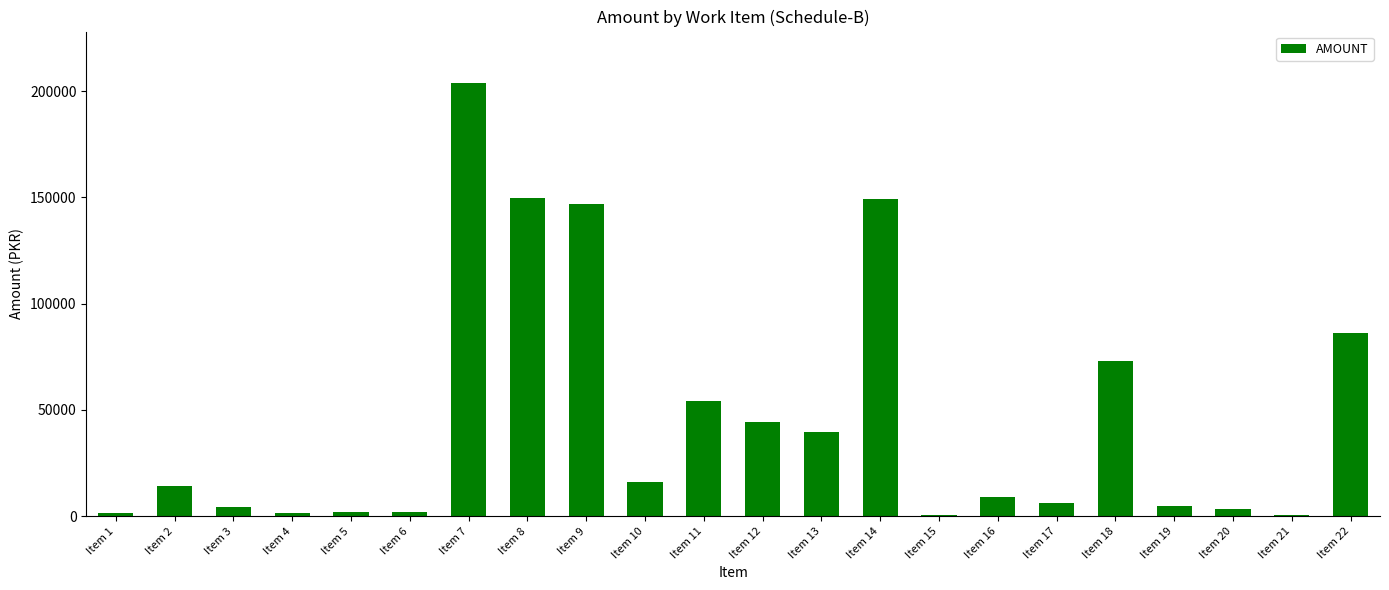

What is the sum of the values at Item 10 and Item 20?

19811.2